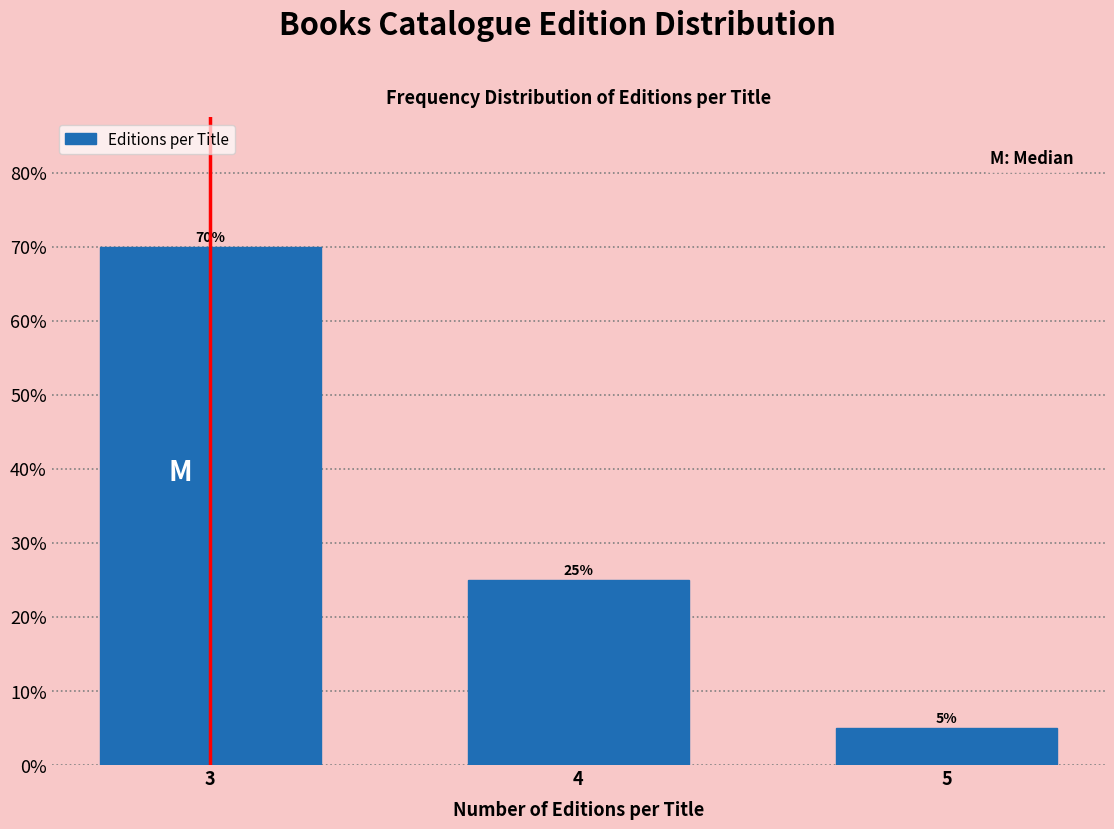

Reading left to right, what are all the values shown in this chart?

70	25	5